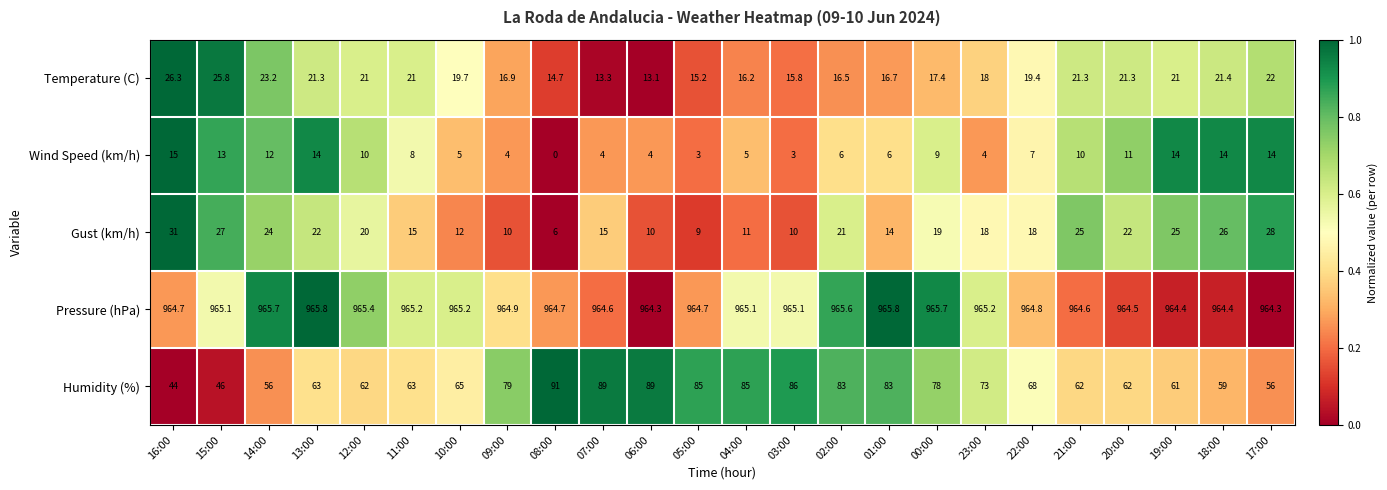

At which category is the sum across all series the highest?

02:00